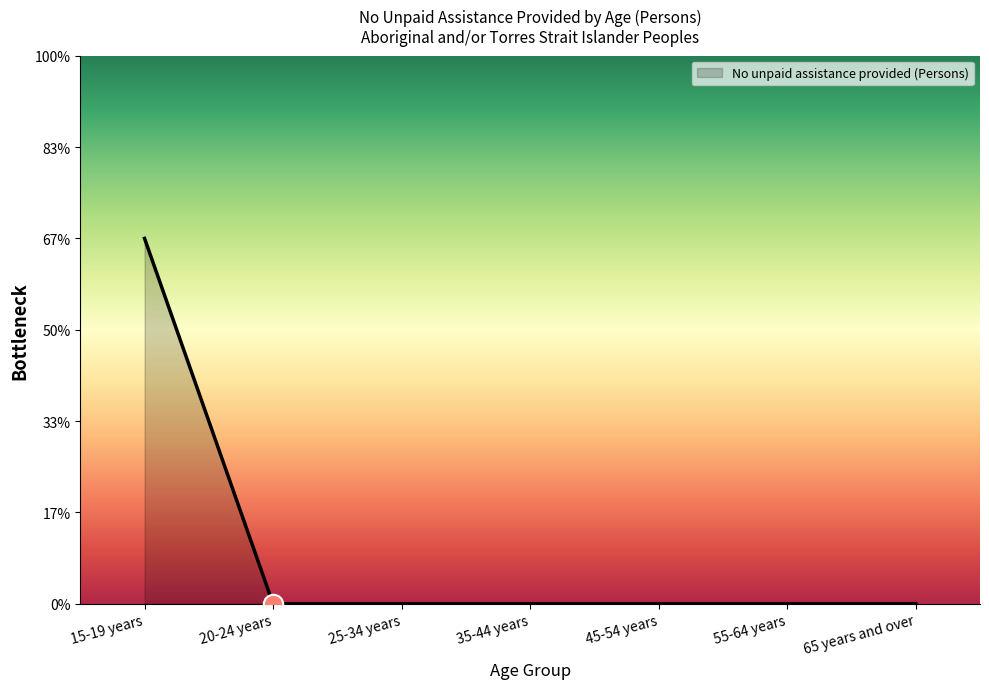

Reading right to left, what are all the values shown in this chart?

0	0	0	0	0	0	4